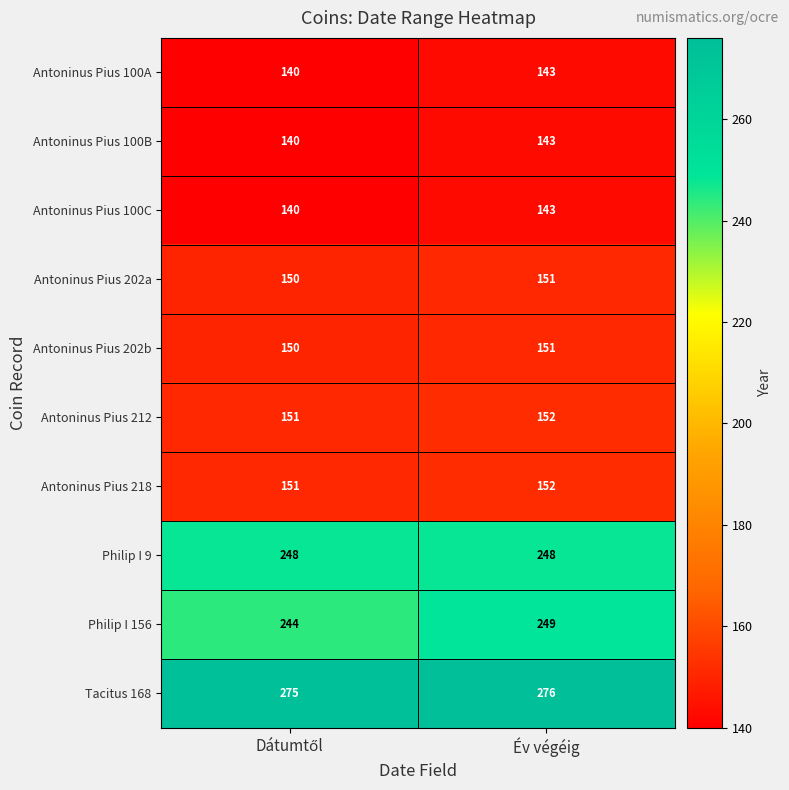

What is the average value of the Philip I 9 series?

248